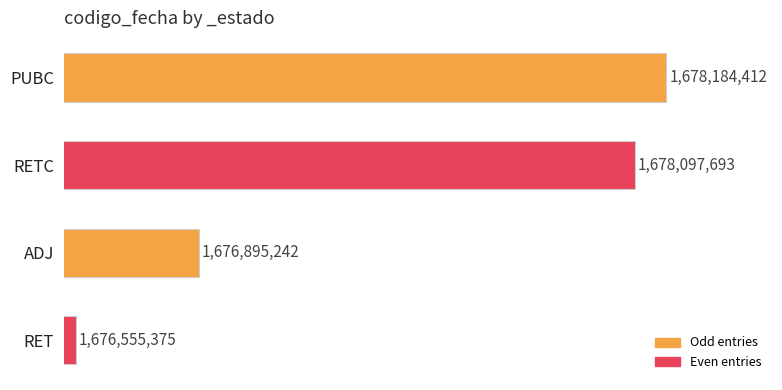

What is the average value?

1677433180